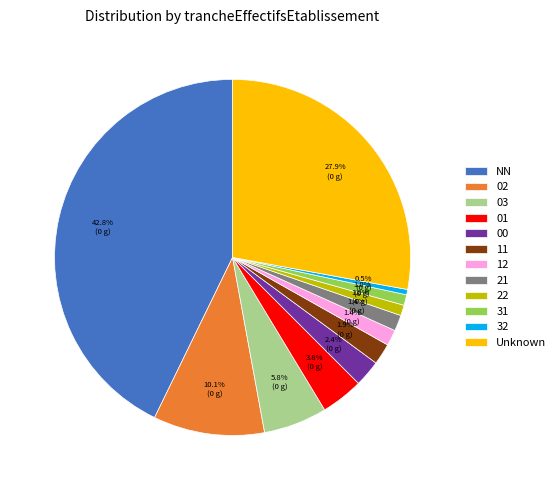

Combined, do 03 and 31 account for over 50%?

No